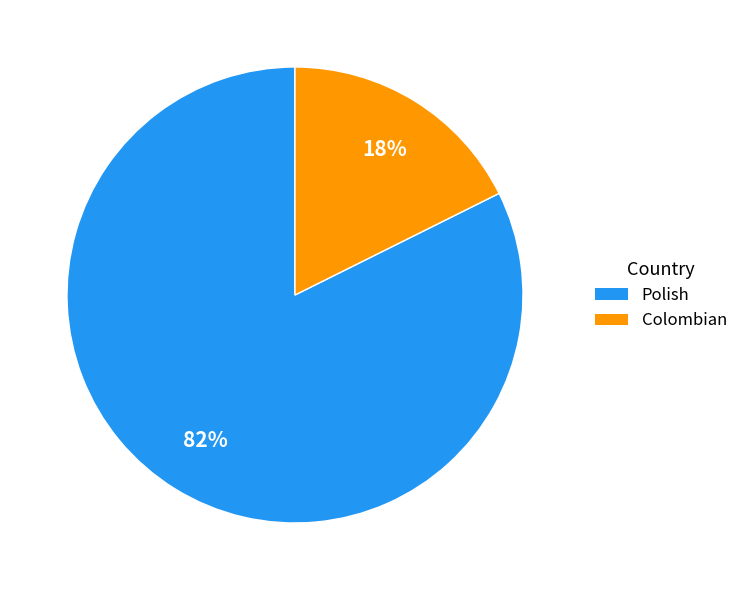

Which slice represents more than half of the pie?

Polish